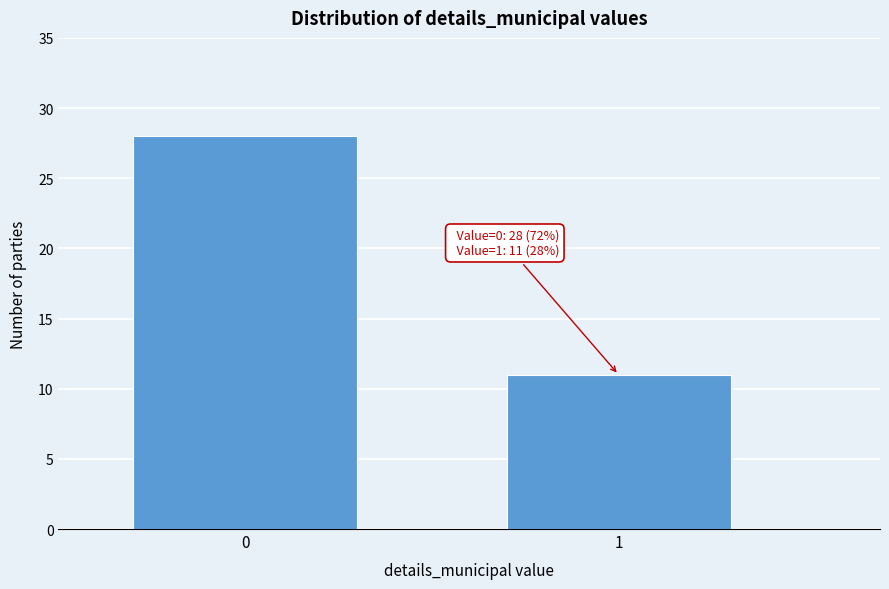

Reading left to right, transcribe all the data shown in this chart.

0=28	1=11